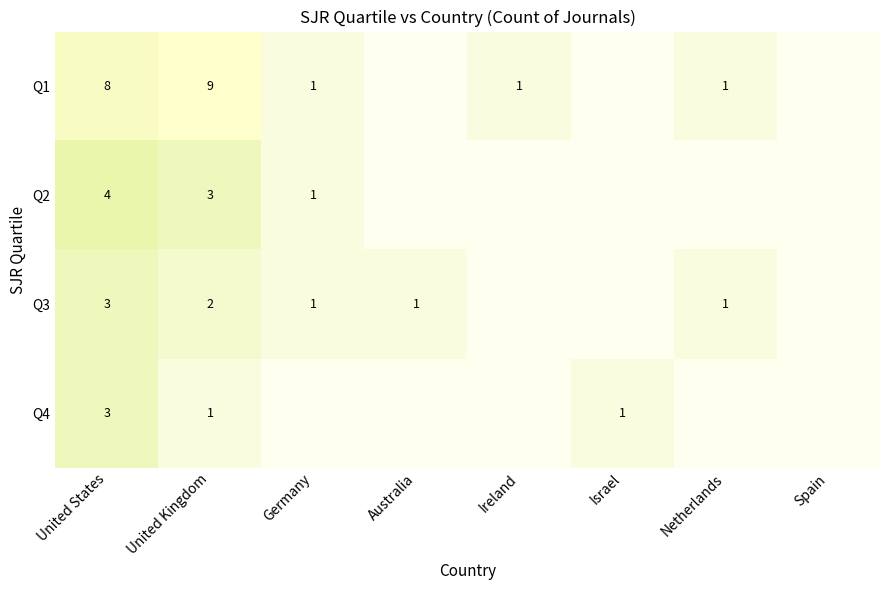

True or false: Q2 has a value of 5 at United States.

False